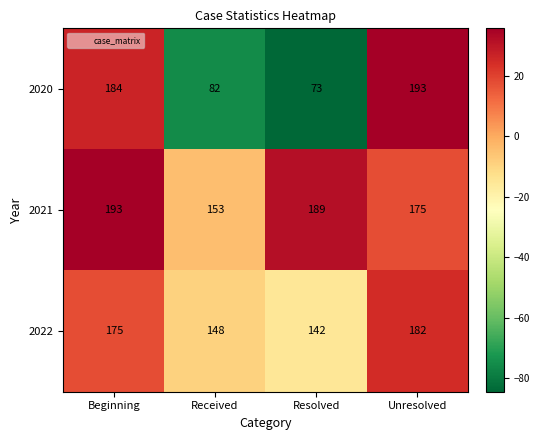

Which series has the widest spread of values?

2020